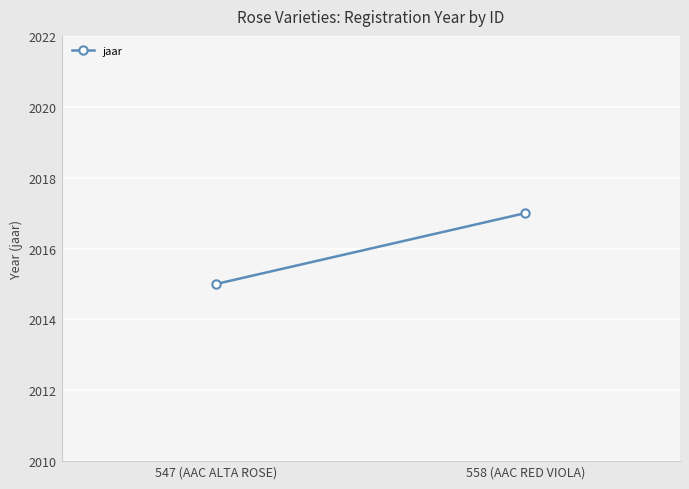

Reading left to right, transcribe all the data shown in this chart.

2015	2017